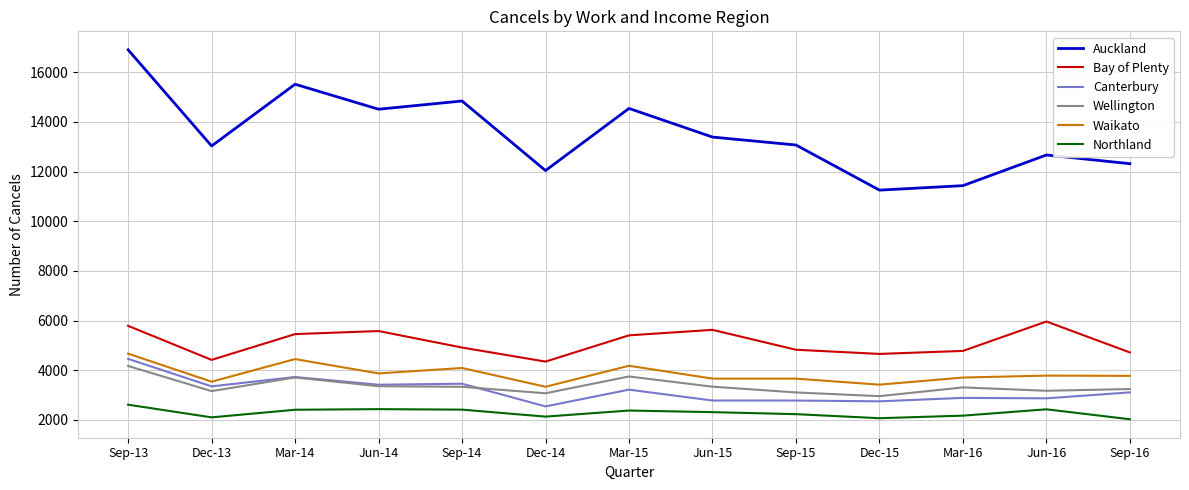

What is the total value across all series at Mar-16?

28283